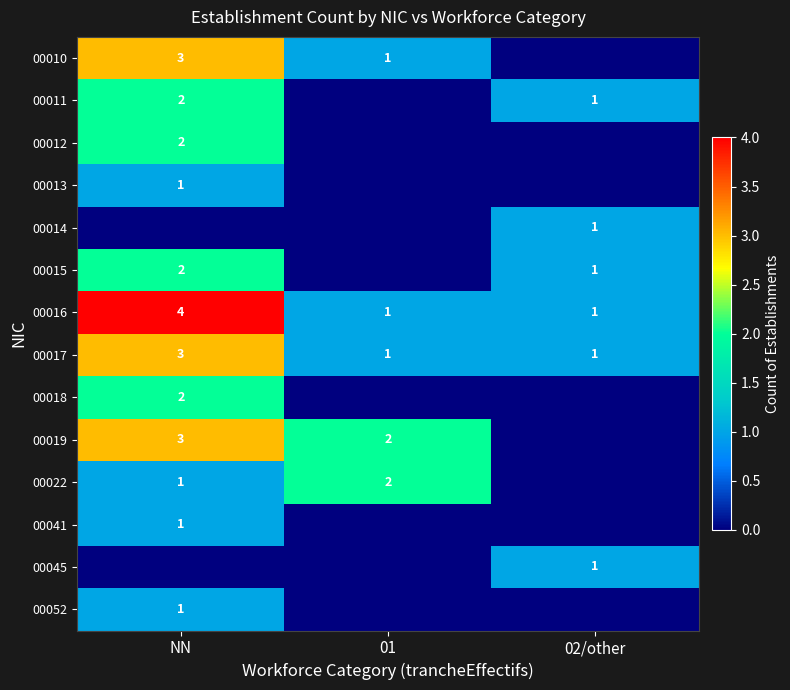

True or false: 00022 has a value of 2 at NN.

False